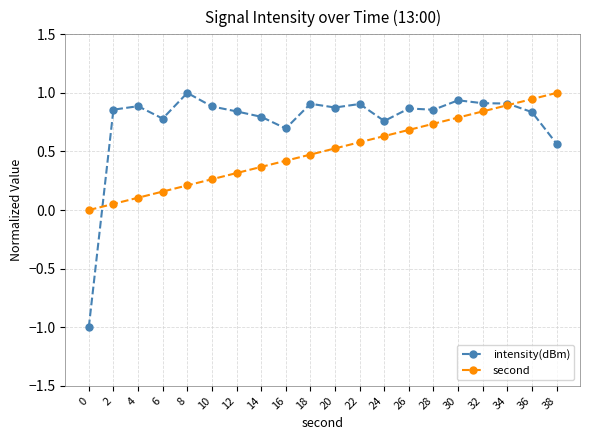

What is the sum of all second values?

10.0